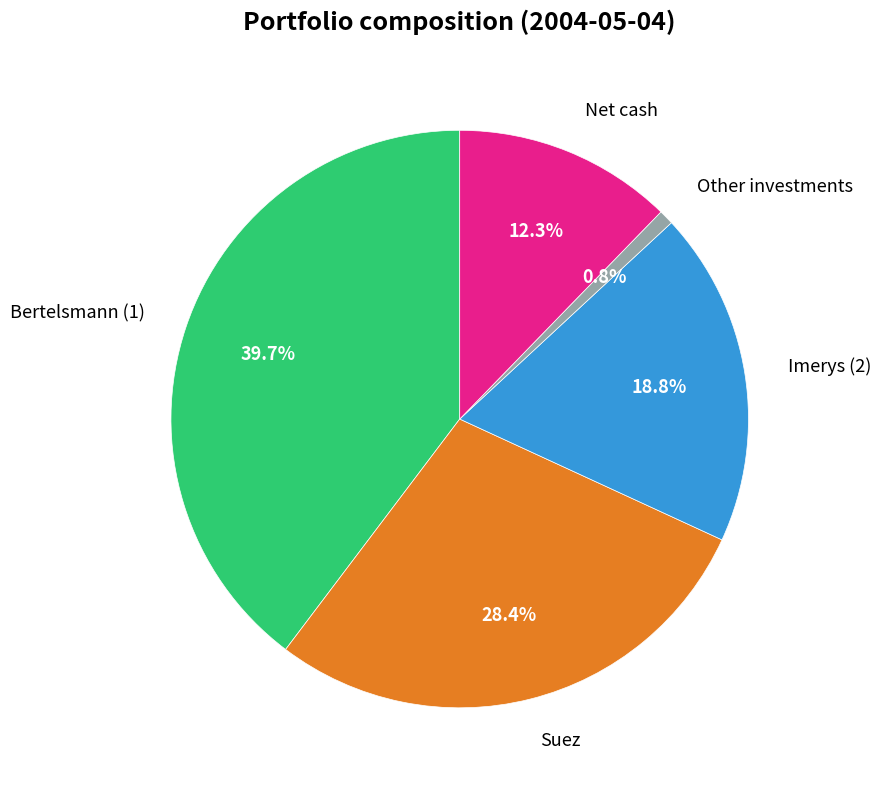

Rank the categories by value from highest to lowest.

Bertelsmann (1), Suez, Imerys (2), Net cash, Other investments